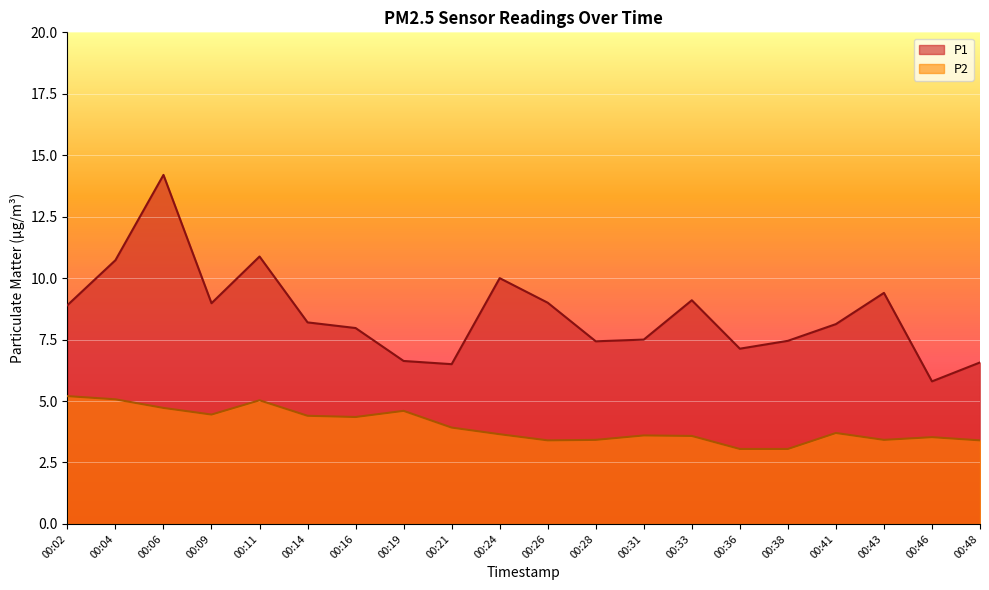

What are all the series names shown in the legend?

P1, P2